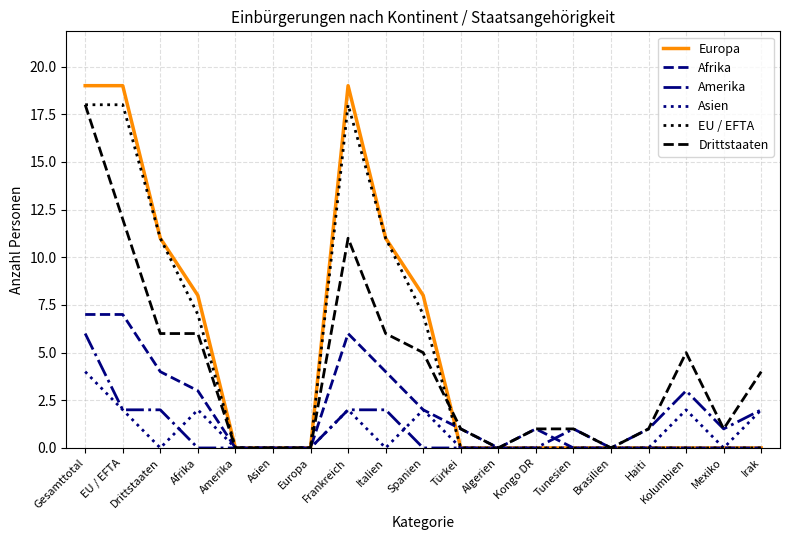

What is the total value across all series at Türkei?

2